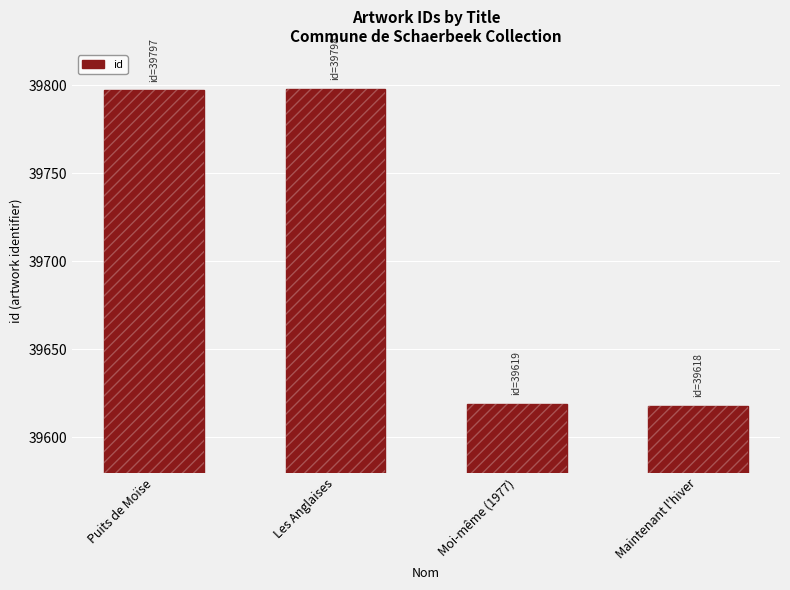

Does the chart contain any negative values?

No